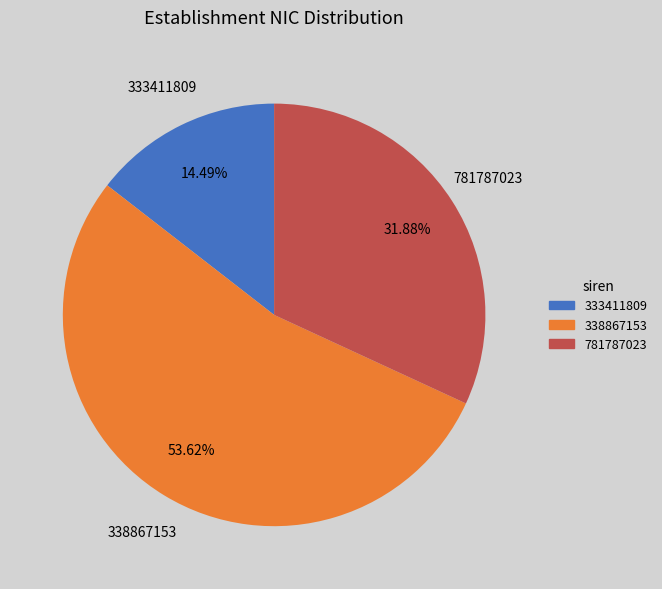

To the nearest percent, what is the difference between the 338867153 and 333411809 slice percentages?

39%